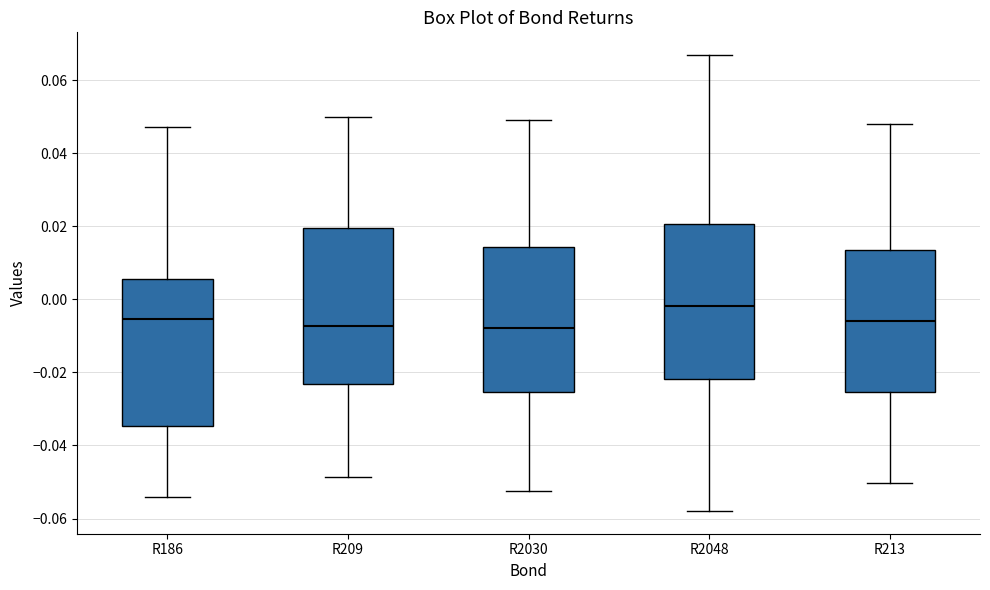

Reading left to right, transcribe this box plot: for each box, give where its median line is, the range the box spans, and where its two whiskers end, as read against the y-axis. The values are not printed on the chart, so give them approximately, as read against the axis.

R186: median -0.006, box -0.034 to 0.006, whiskers -0.054 to 0.048
R209: median -0.008, box -0.024 to 0.020, whiskers -0.048 to 0.050
R2030: median -0.008, box -0.026 to 0.014, whiskers -0.052 to 0.050
R2048: median -0.002, box -0.022 to 0.020, whiskers -0.058 to 0.066
R213: median -0.006, box -0.026 to 0.014, whiskers -0.050 to 0.048